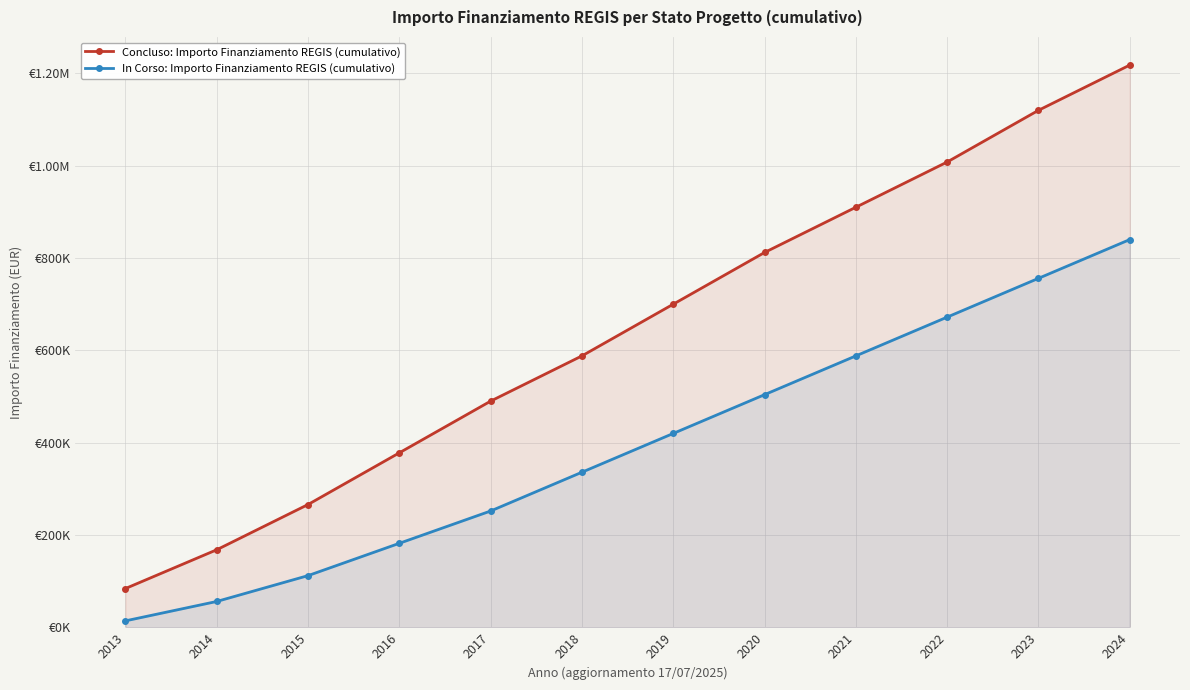

Which has a higher value, 2015 or 2020?

2020